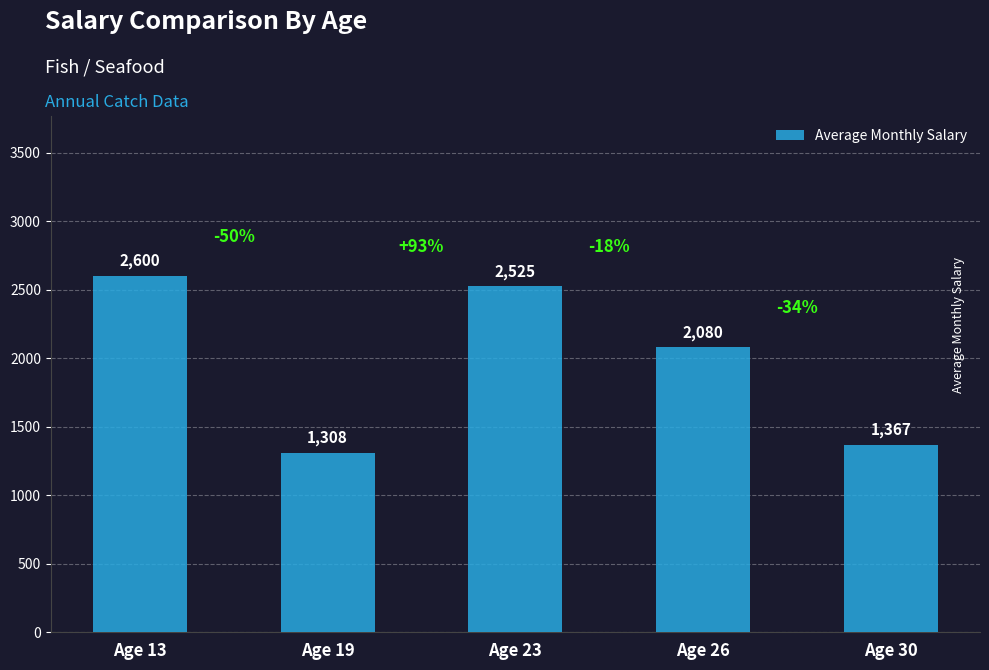

Reading left to right, list all the values displayed in this chart.

2600	1308	2525	2080	1367